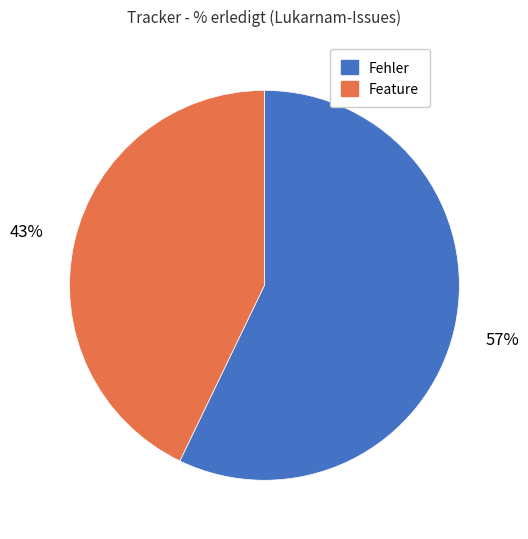

Does any single category account for the majority?

Yes